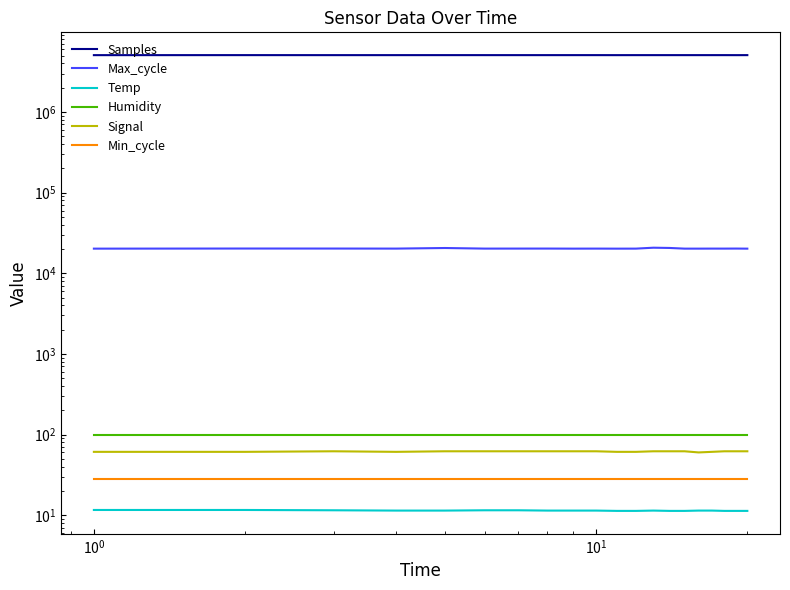

Reading left to right, transcribe all the data shown in this chart.

Samples: 5071562.0	5075033.0	5072621.0	5073543.0	5074303.0	5073796.0	5073698.0	5073885.0	5074026.0	5074242.0	5071525.0	5073711.0	5073736.0	5073849.0	5073341.0	5073596.0	5073543.0	5073987.0	5071089.0	5073823.0
Max_cycle: 20205.0	20269.0	20258.0	20229.0	20572.0	20228.0	20239.0	20247.0	20208.0	20228.0	20200.0	20216.0	20752.0	20606.0	20212.0	20209.0	20229.0	20224.0	20250.0	20201.0
Temp: 11.6	11.6	11.5	11.4	11.4	11.5	11.5	11.4	11.4	11.4	11.3	11.3	11.4	11.3	11.3	11.4	11.4	11.3	11.3	11.3
Humidity: 99.9	99.9	99.9	99.9	99.9	99.9	99.9	99.9	99.9	99.9	99.9	99.9	99.9	99.9	99.9	99.9	99.9	99.9	99.9	99.9
Signal: 61.0	61.0	62.0	61.0	62.0	62.0	62.0	62.0	62.0	62.0	61.0	61.0	62.0	62.0	62.0	60.0	61.0	62.0	62.0	62.0
Min_cycle: 28.0	28.0	28.0	28.0	28.0	28.0	28.0	28.0	28.0	28.0	28.0	28.0	28.0	28.0	28.0	28.0	28.0	28.0	28.0	28.0